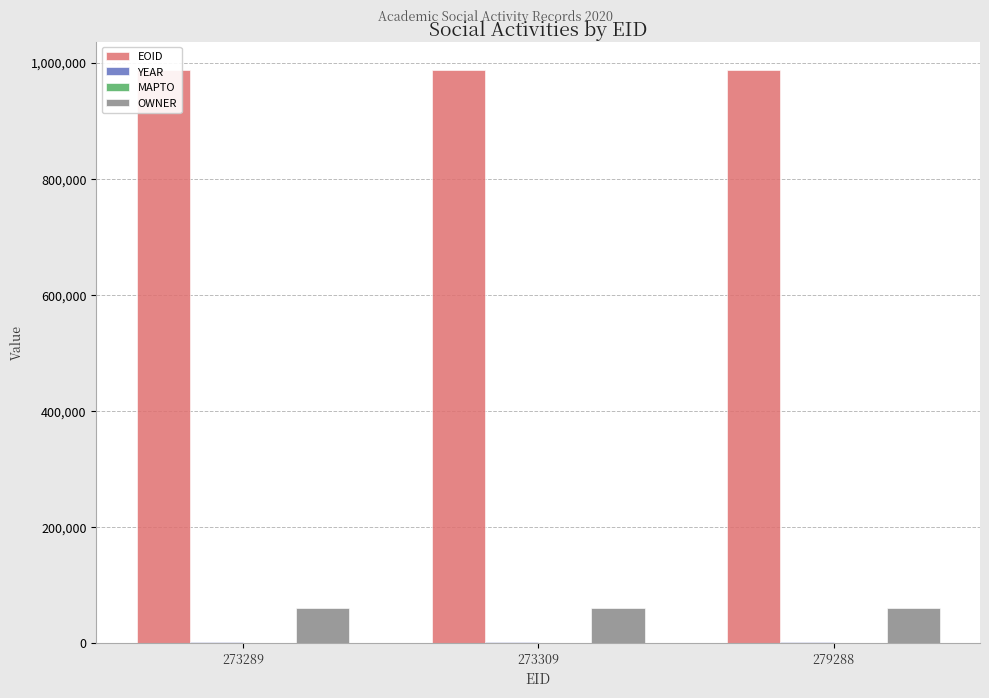

What is the approximate value of OWNER at 279288?

60078